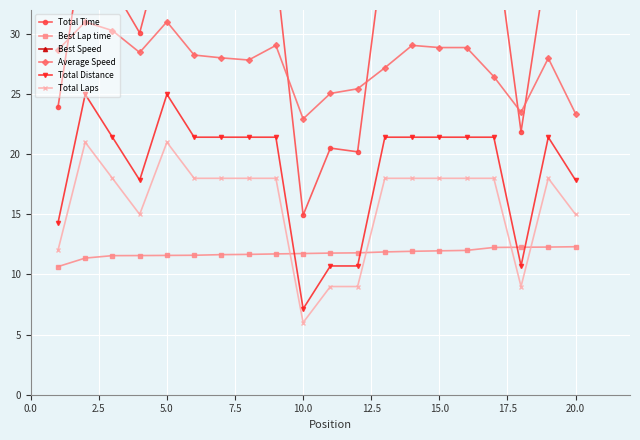

Which series has the largest total across all categories?

Best Speed